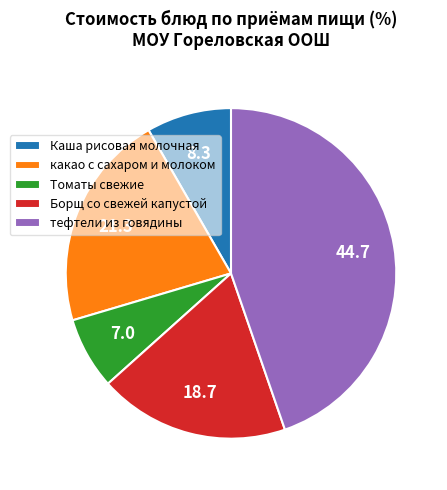

The тефтели из говядины slice represents 45% of the pie. True or false?

True